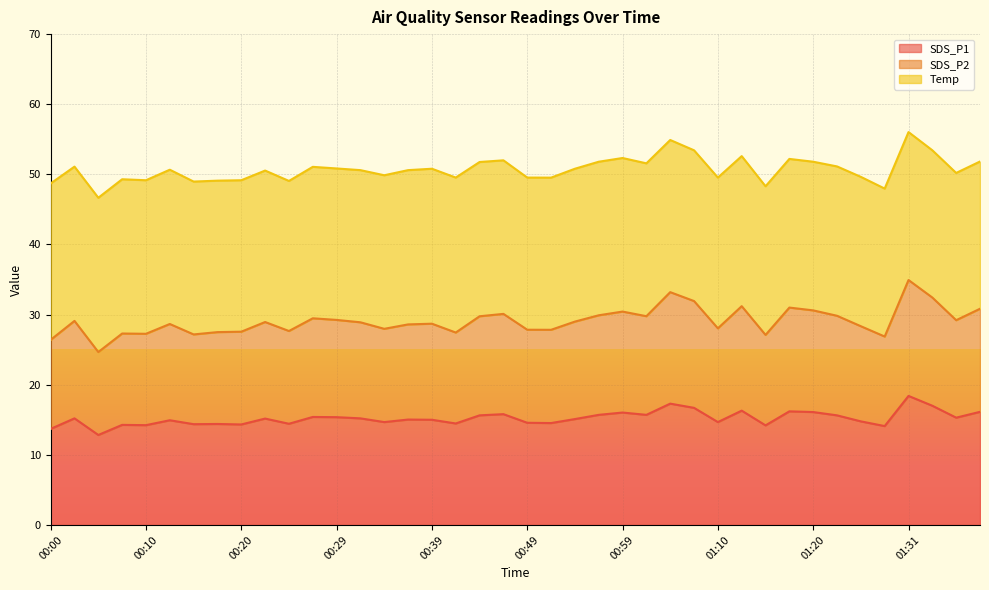

How many data points in SDS_P1 are above 15?

22